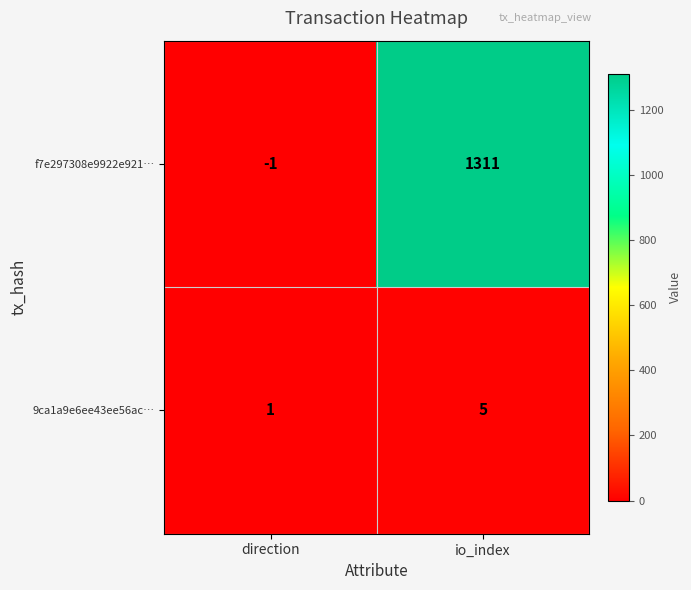

Reading left to right, transcribe all the data shown in this chart.

f7e297308e9922e921…: direction=-1	io_index=1311
9ca1a9e6ee43ee56ac…: direction=1	io_index=5